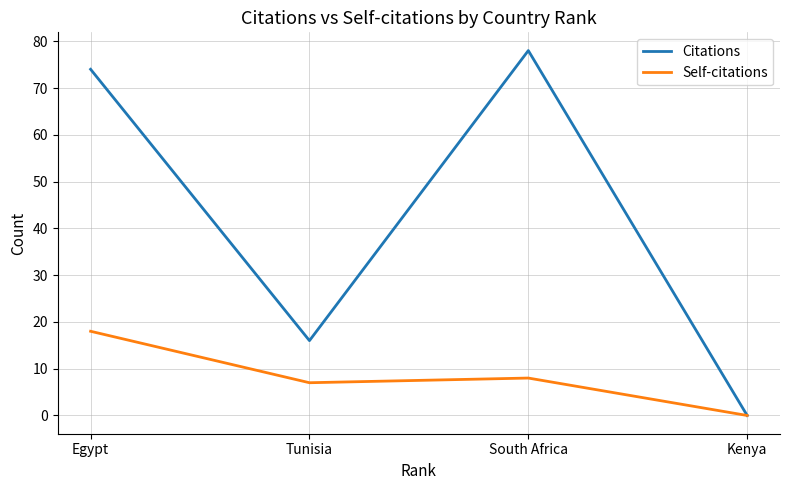

List the labels in order of Self-citations value, smallest first.

Kenya, Tunisia, South Africa, Egypt